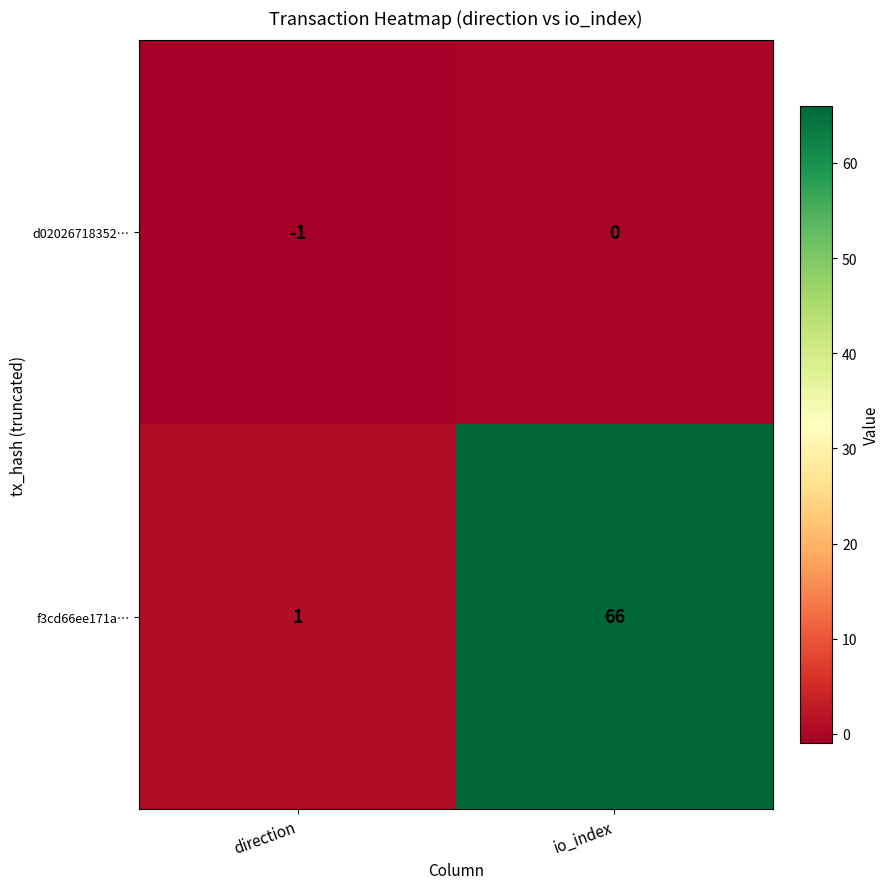

Between direction and io_index, which series saw the biggest shift?

f3cd66ee171a…